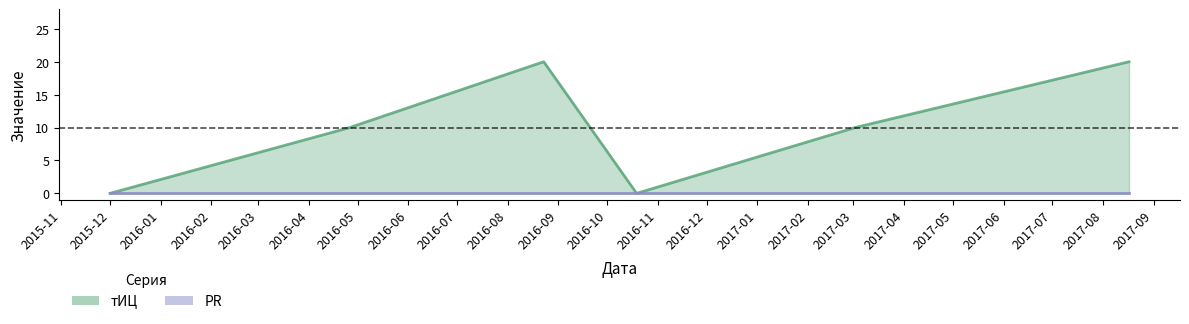

What is the label of the 2nd point from the right?

2017-03-02